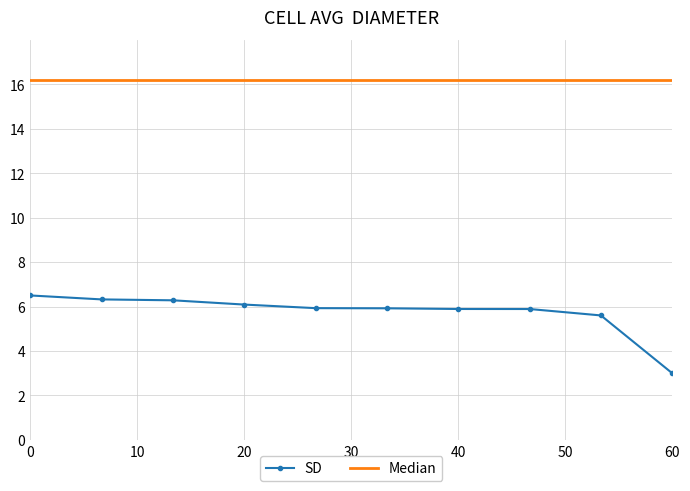

How many distinct data groups are displayed?

2